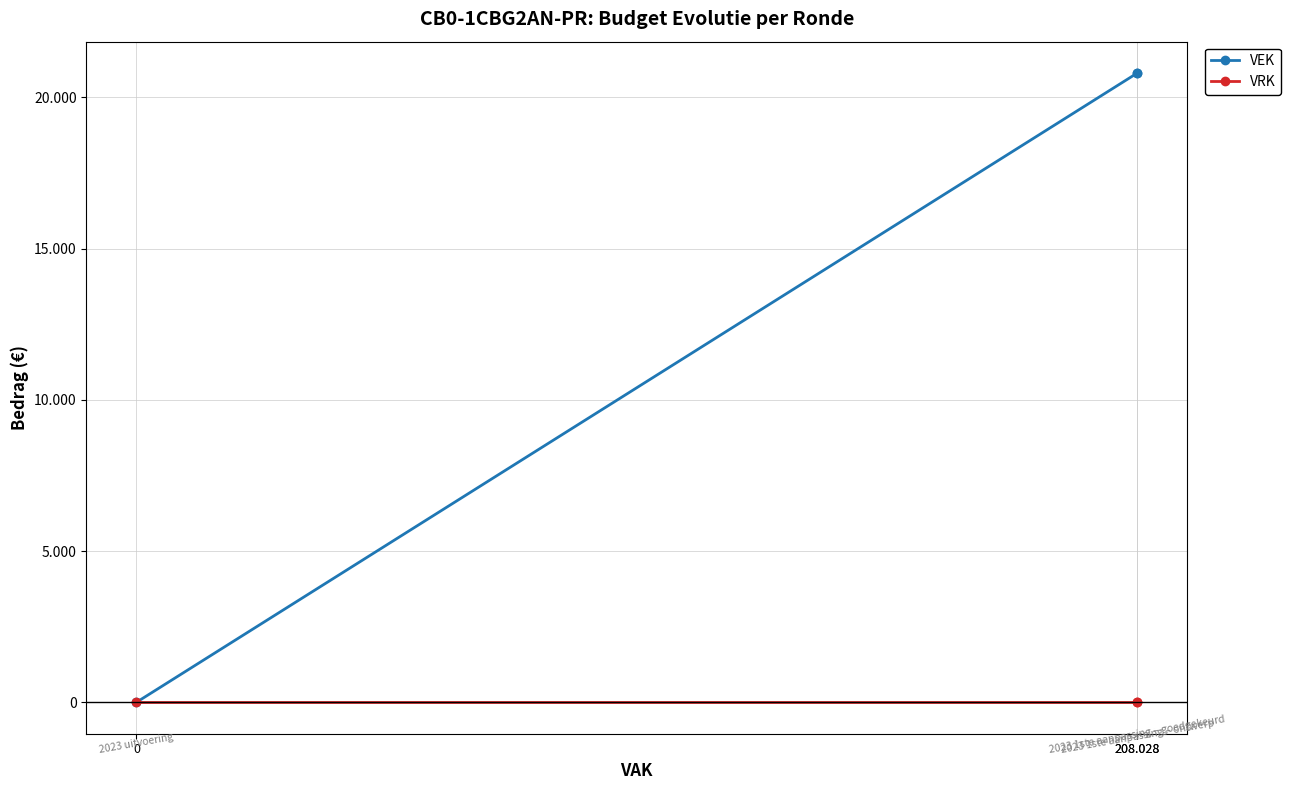

What is the sum of all VEK values?

41606